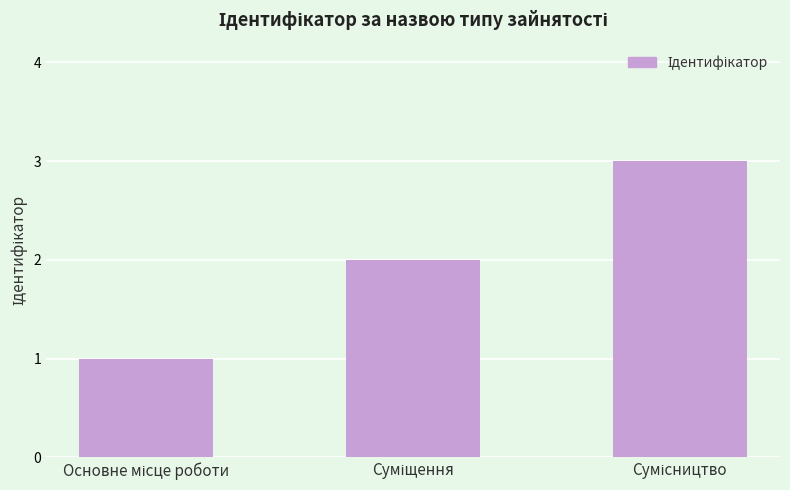

What is the maximum value shown in the chart?

3